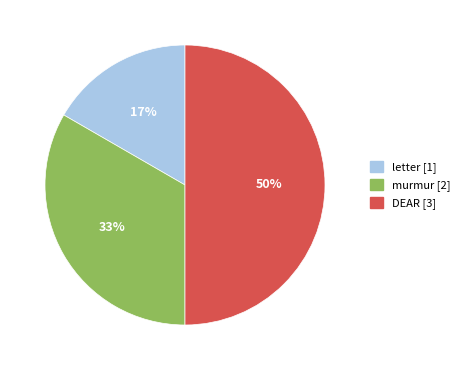

Is the sum of DEAR and murmur greater than half?

Yes